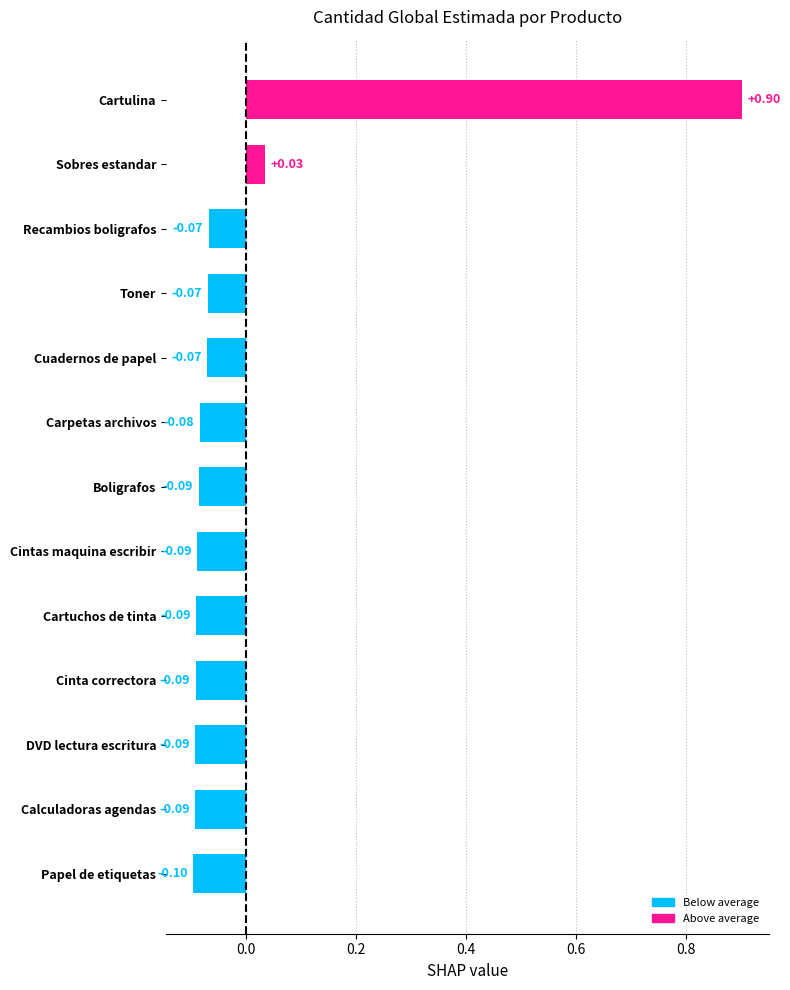

Which has a higher value, Cartulina or Cinta correctora?

Cartulina